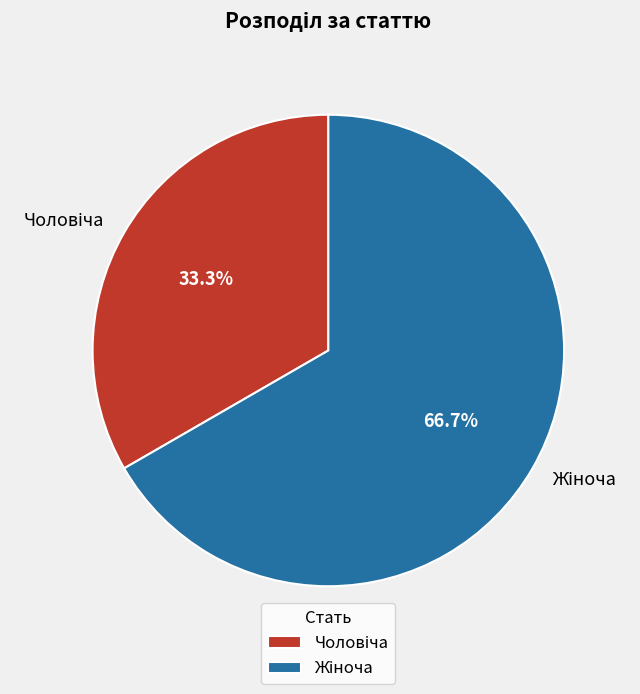

Count the number of slices in the pie.

2